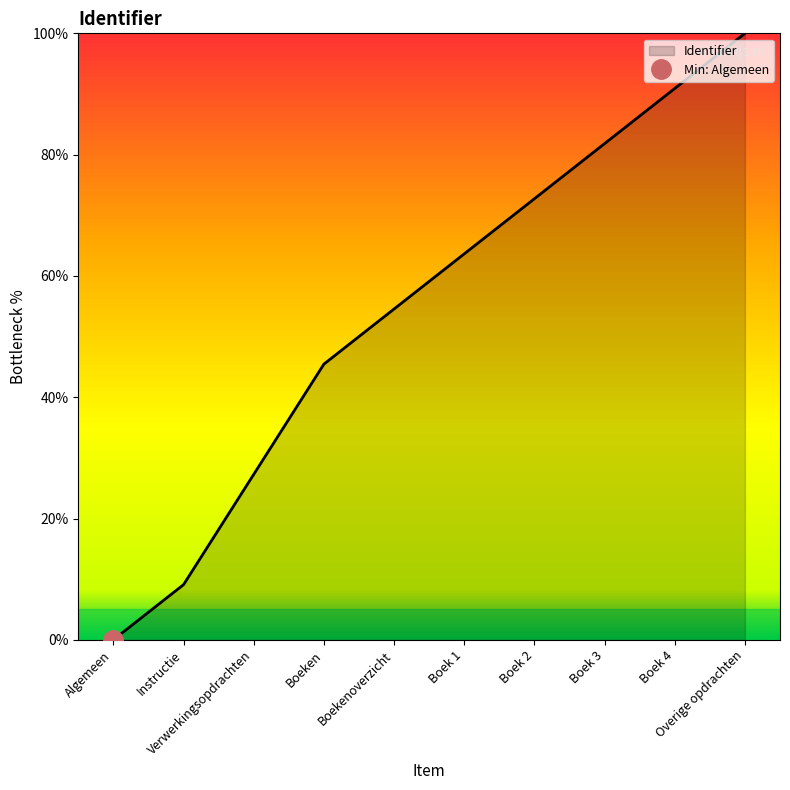

Which has a higher value, Algemeen or Boek 3?

Boek 3